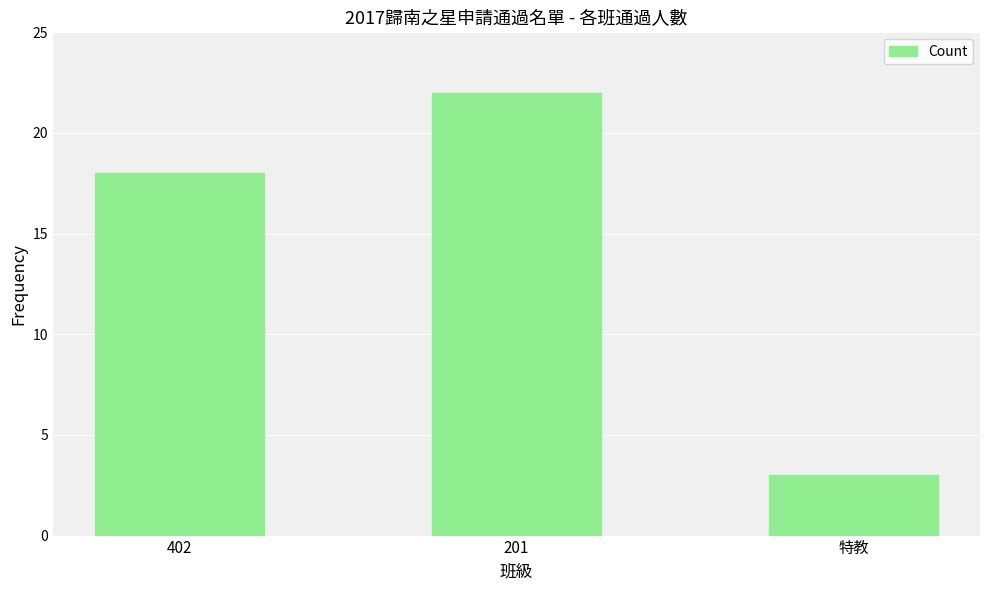

Reading right to left, transcribe all the data shown in this chart.

特教=3	201=22	402=18